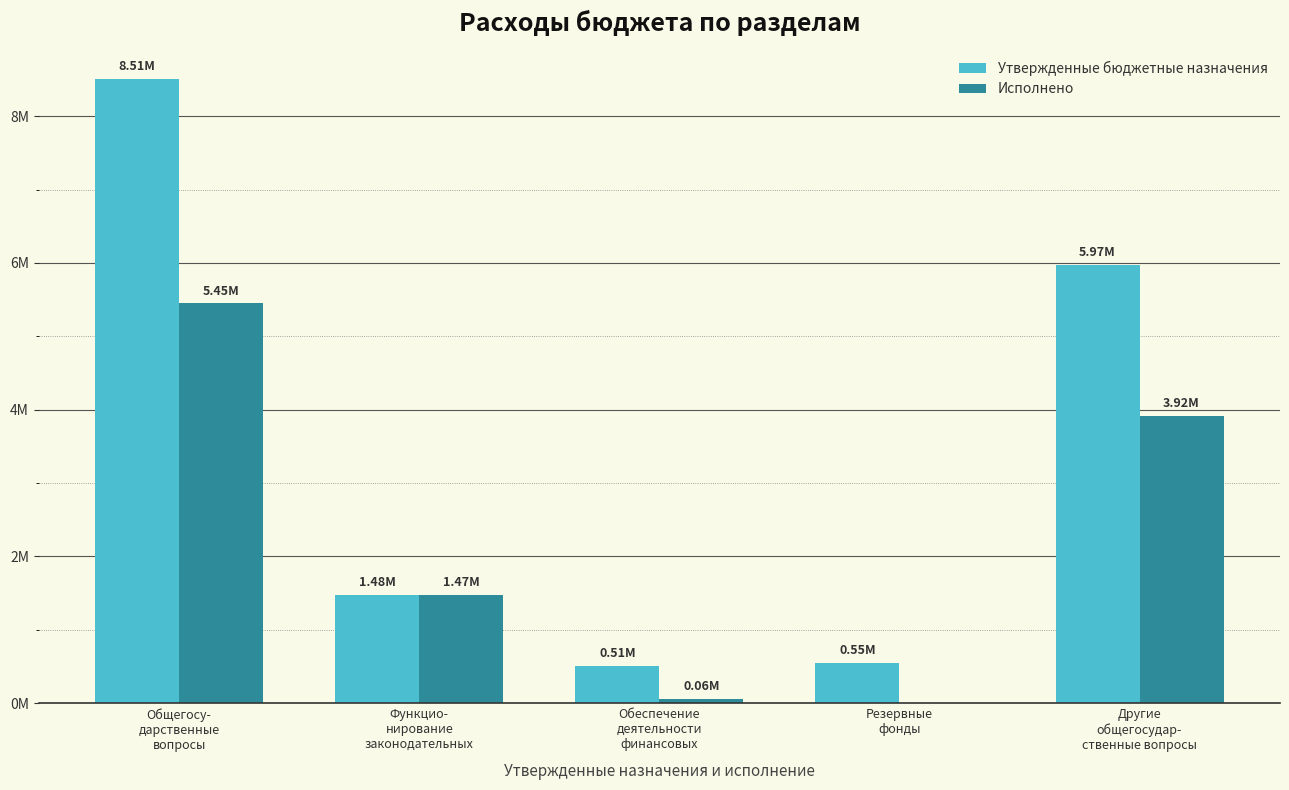

Reading left to right, transcribe all the data shown in this chart.

Утвержденные бюджетные назначения: Общегосу-
дарственные
вопросы=8507003.0	Функцио-
нирование
законодательных=1475900.0	Обеспечение
деятельности
финансовых=509800.0	Резервные
фонды=550000.0	Другие
общегосудар-
ственные вопросы=5971303.0
Исполнено: Общегосу-
дарственные
вопросы=5448622.6	Функцио-
нирование
законодательных=1473209.1	Обеспечение
деятельности
финансовых=60342.0	Резервные
фонды=0.0	Другие
общегосудар-
ственные вопросы=3915071.6